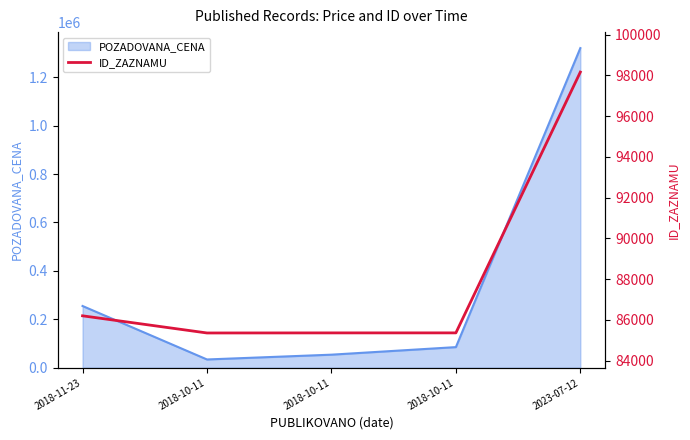

The value at 2018-10-11 is 55258. True or false?

False